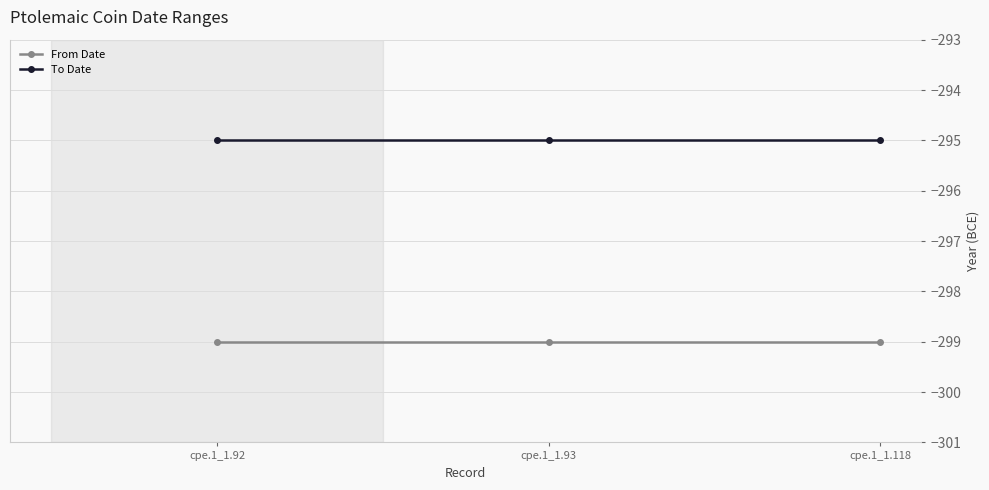

Reading right to left, transcribe all the data shown in this chart.

From Date: -299	-299	-299
To Date: -295	-295	-295